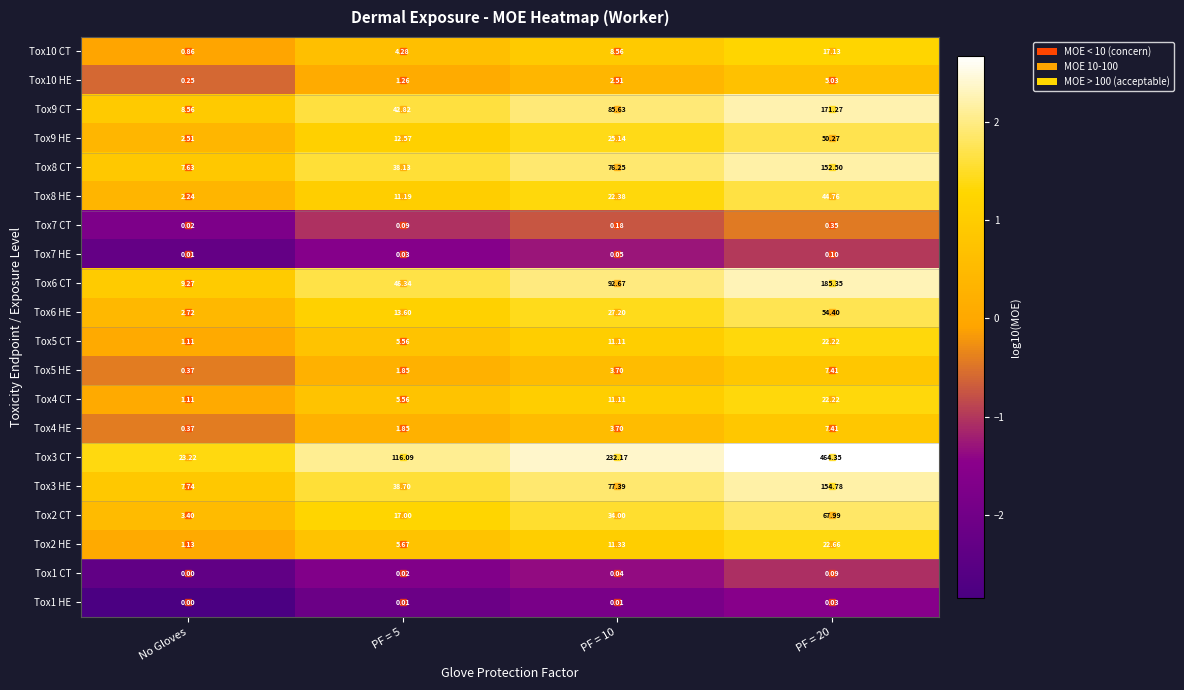

Is the value of Tox9 HE at PF = 20 greater than the value of Tox5 CT at No Gloves?

Yes